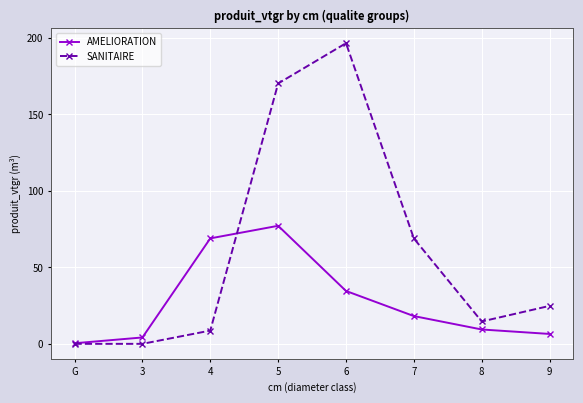

At which category does the chart reach its peak across all series?

6